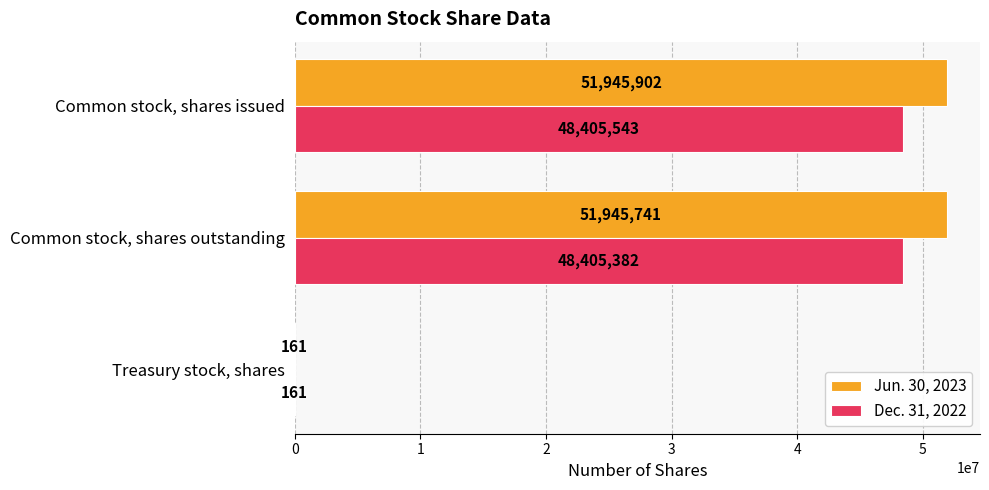

Between Common stock, shares issued and Treasury stock, shares, which series saw the biggest shift?

Jun. 30, 2023